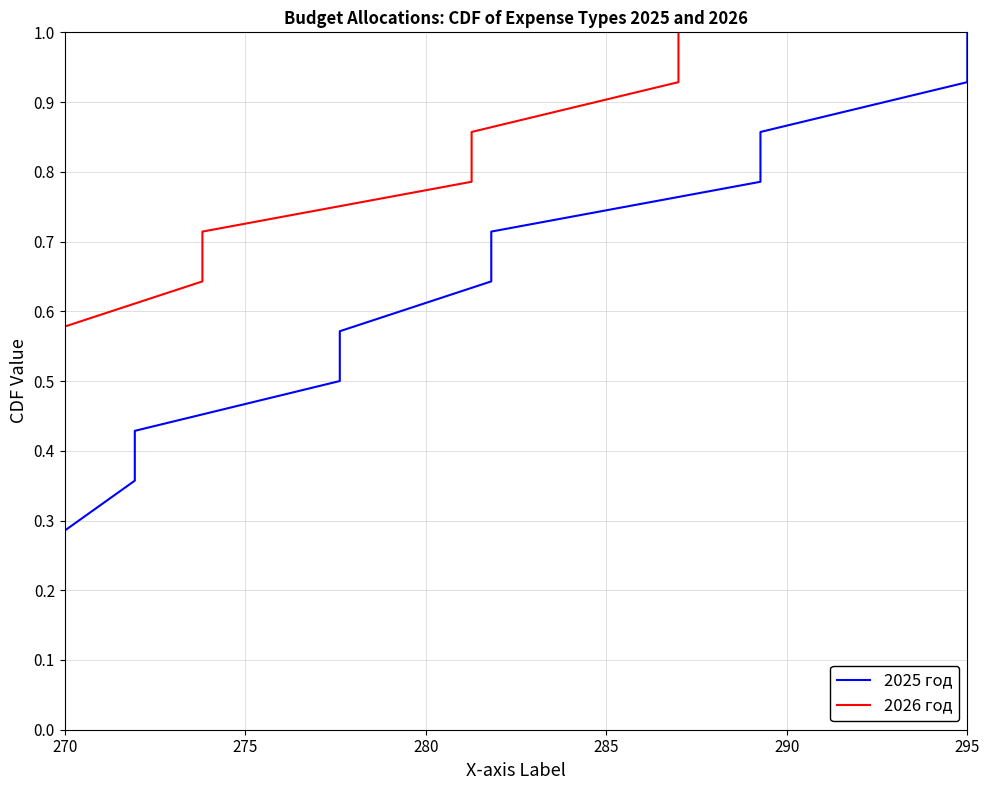

Is this an area chart (filled region under the line)?

No